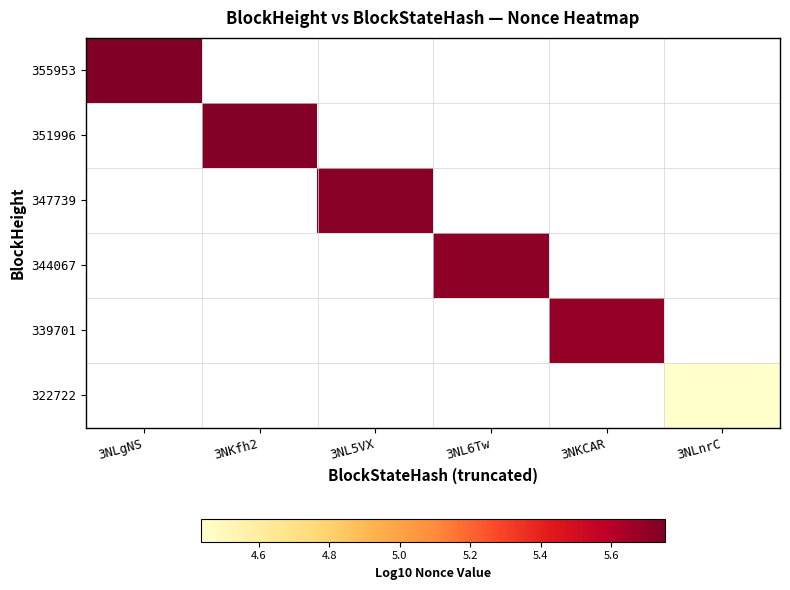

How many categories are shown in the chart?

6